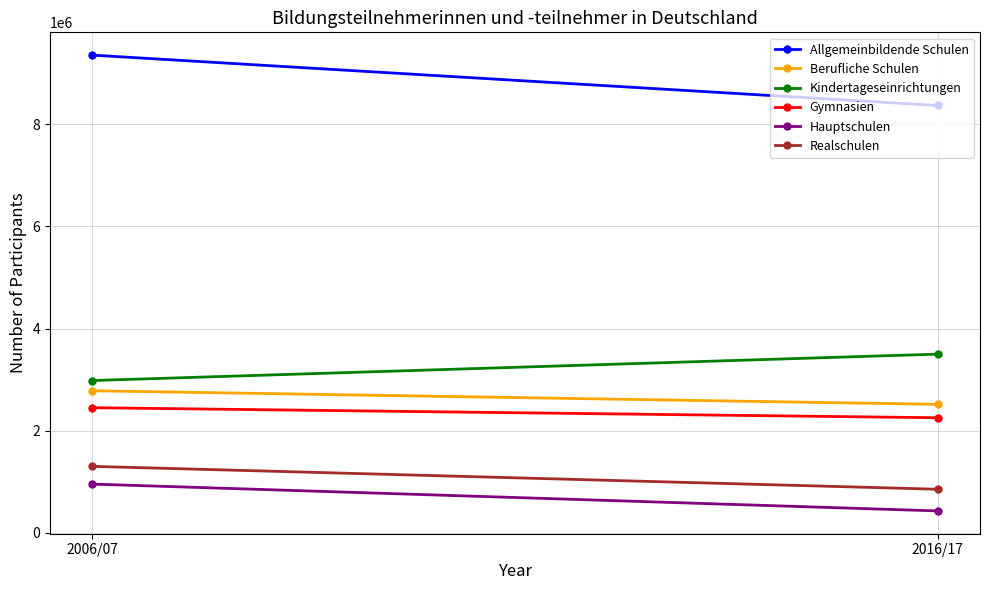

Reading left to right, what are all the values shown in this chart?

Allgemeinbildende Schulen: 9355857	8369513
Berufliche Schulen: 2781875	2515179
Kindertageseinrichtungen: 2981993	3499206
Gymnasien: 2449752	2252968
Hauptschulen: 953401	427674
Realschulen: 1300537	852514